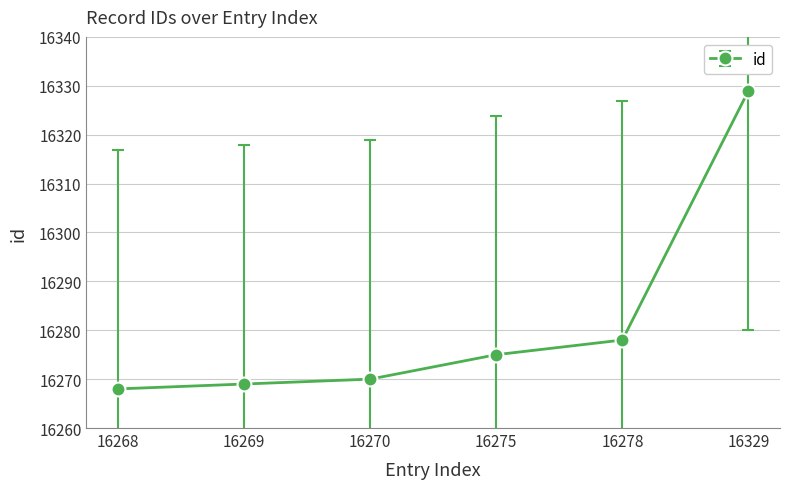

What is the greatest value displayed?

16329